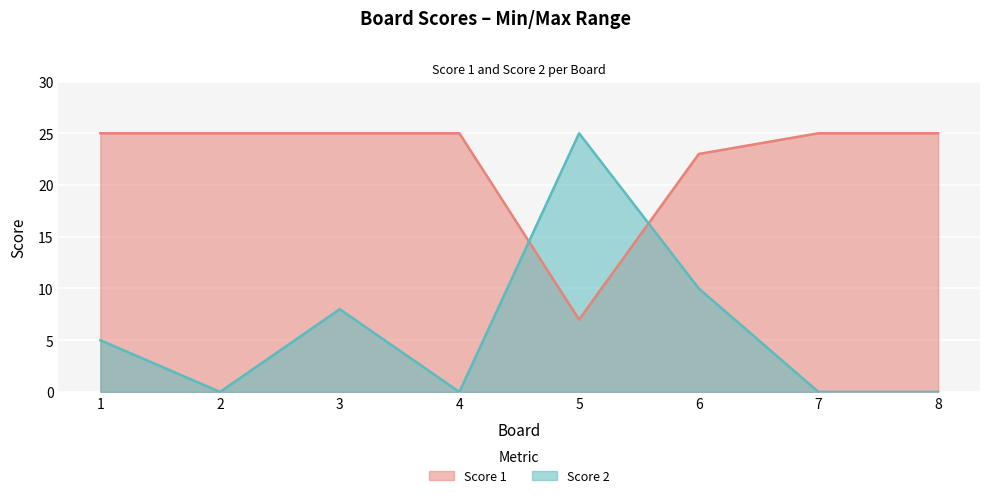

At which category is the sum across all series the highest?

3